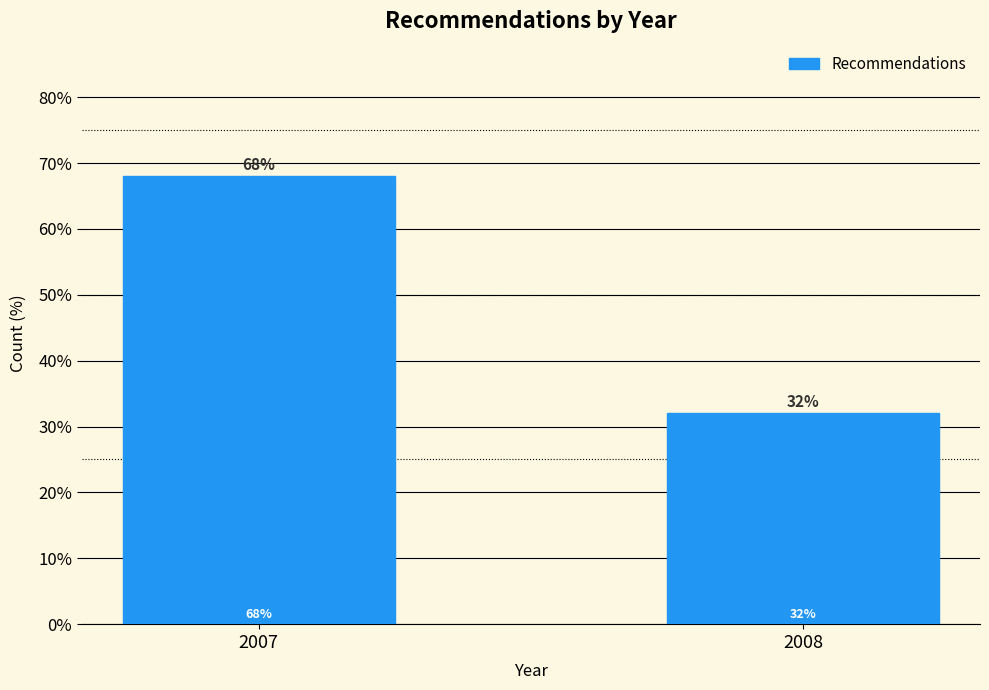

Reading left to right, what are all the values shown in this chart?

2007=68	2008=32